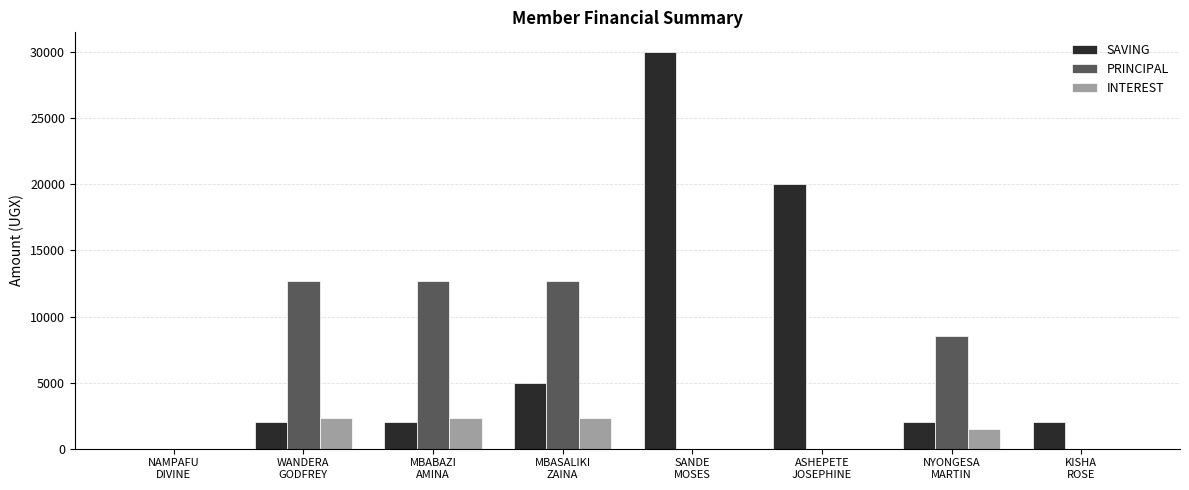

The PRINCIPAL series shows 19534 at MBASALIKI
ZAINA. True or false?

False